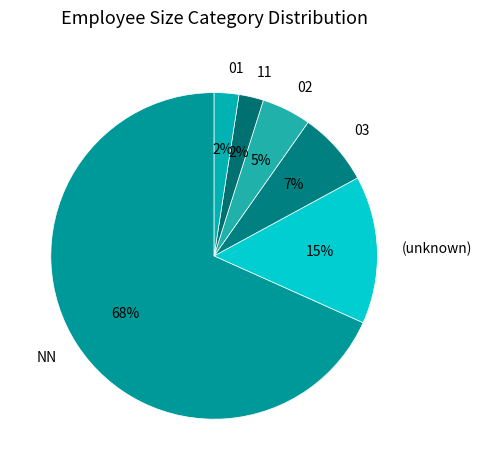

Between 03 and 01, which is larger?

03